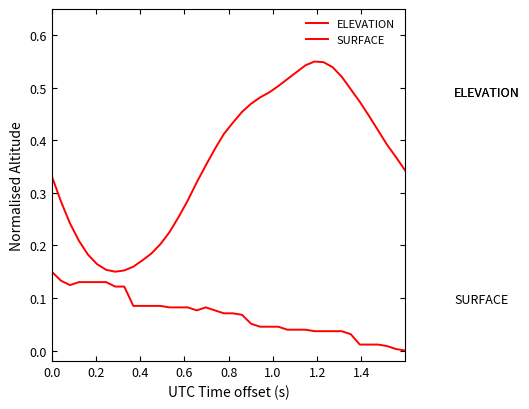

How many lines are shown in the chart?

2